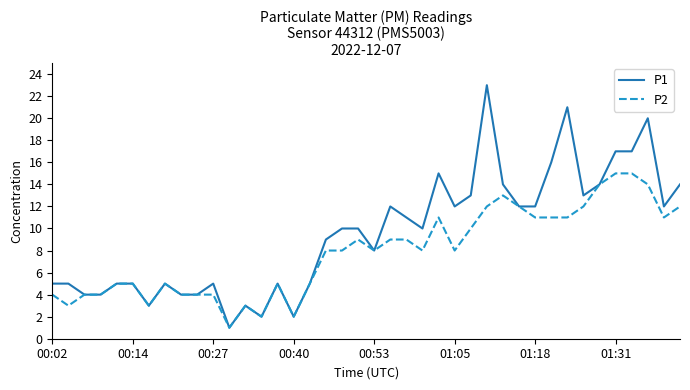

Which series has the largest total across all categories?

P1